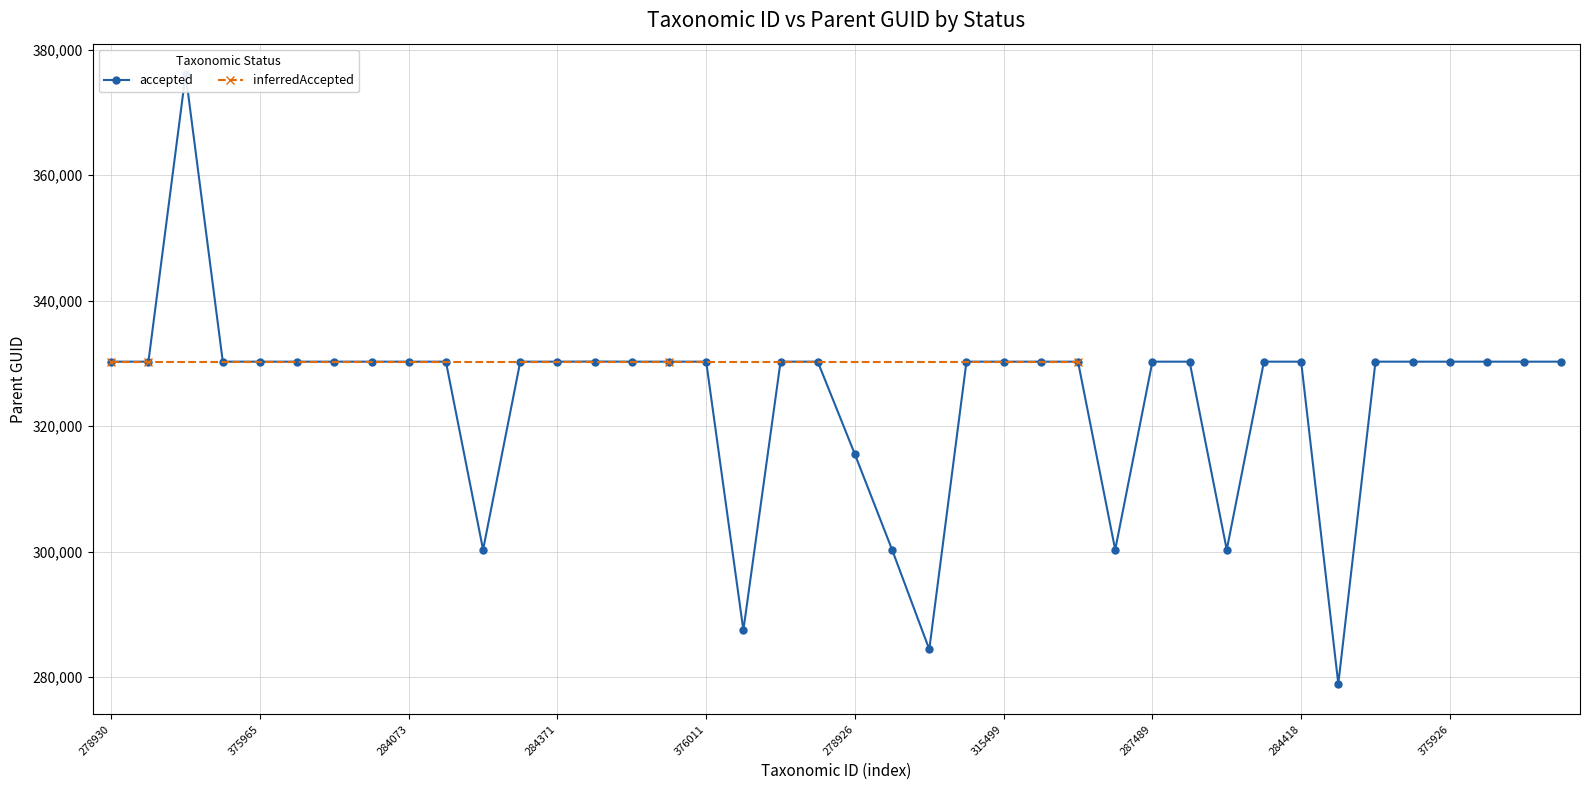

Which category has the highest value across all series?

376108